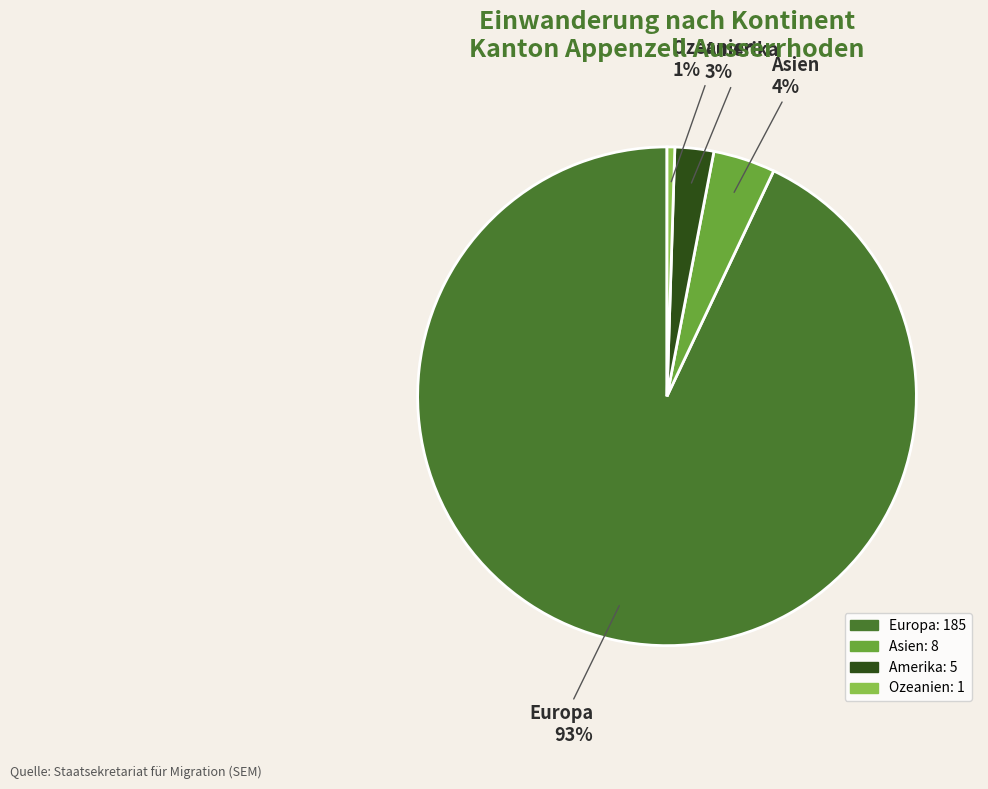

Is the sum of Europa and Asien greater than half?

Yes